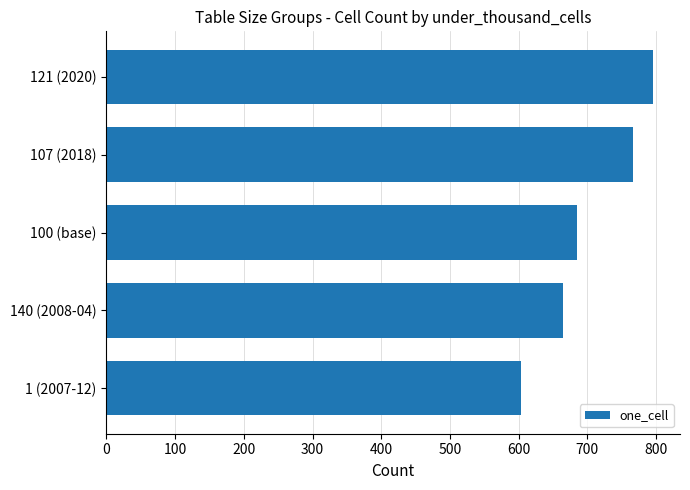

Approximately how many times larger is the value at 140 (2008-04) compared to 100 (base)?

1.0